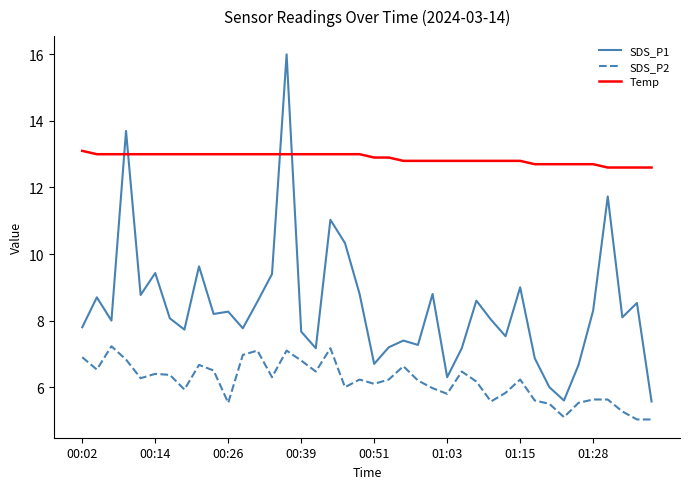

Rank the series by their average value, from lowest to highest.

SDS_P2, SDS_P1, Temp